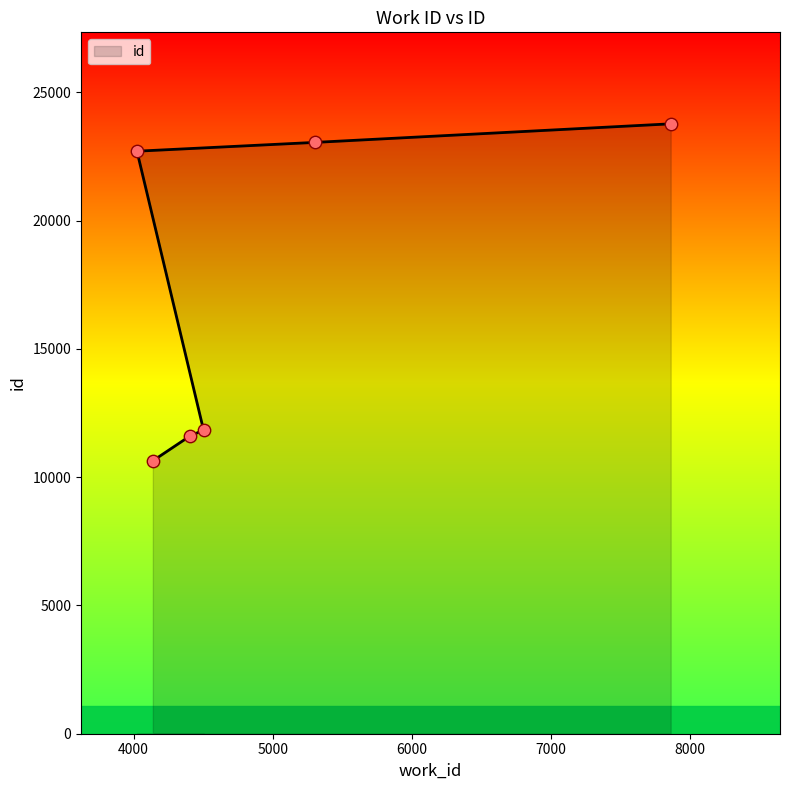

Between 4503 and 4406, which is larger?

4503